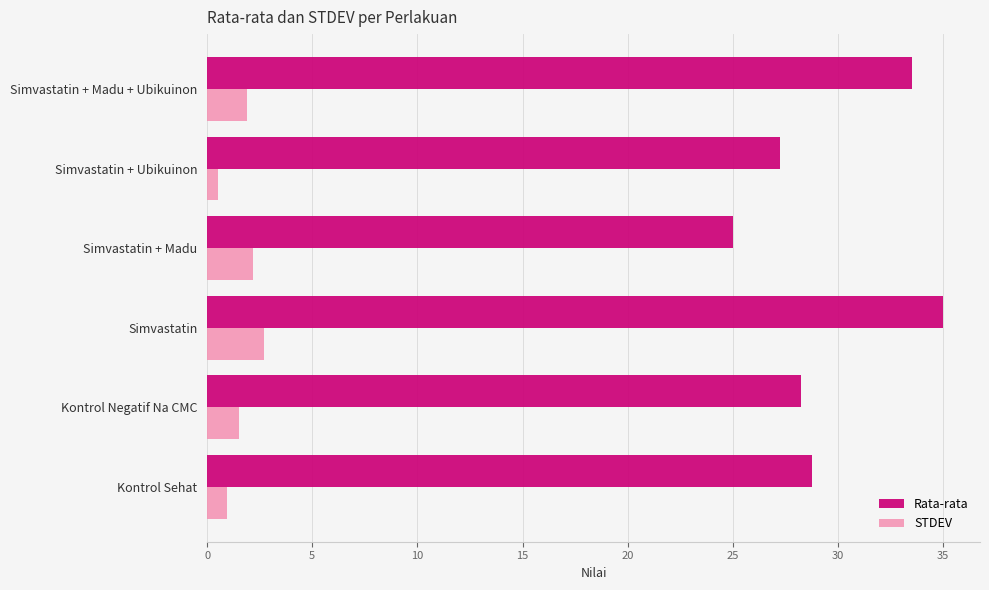

What is the difference between the highest and lowest values at Kontrol Sehat?

27.8